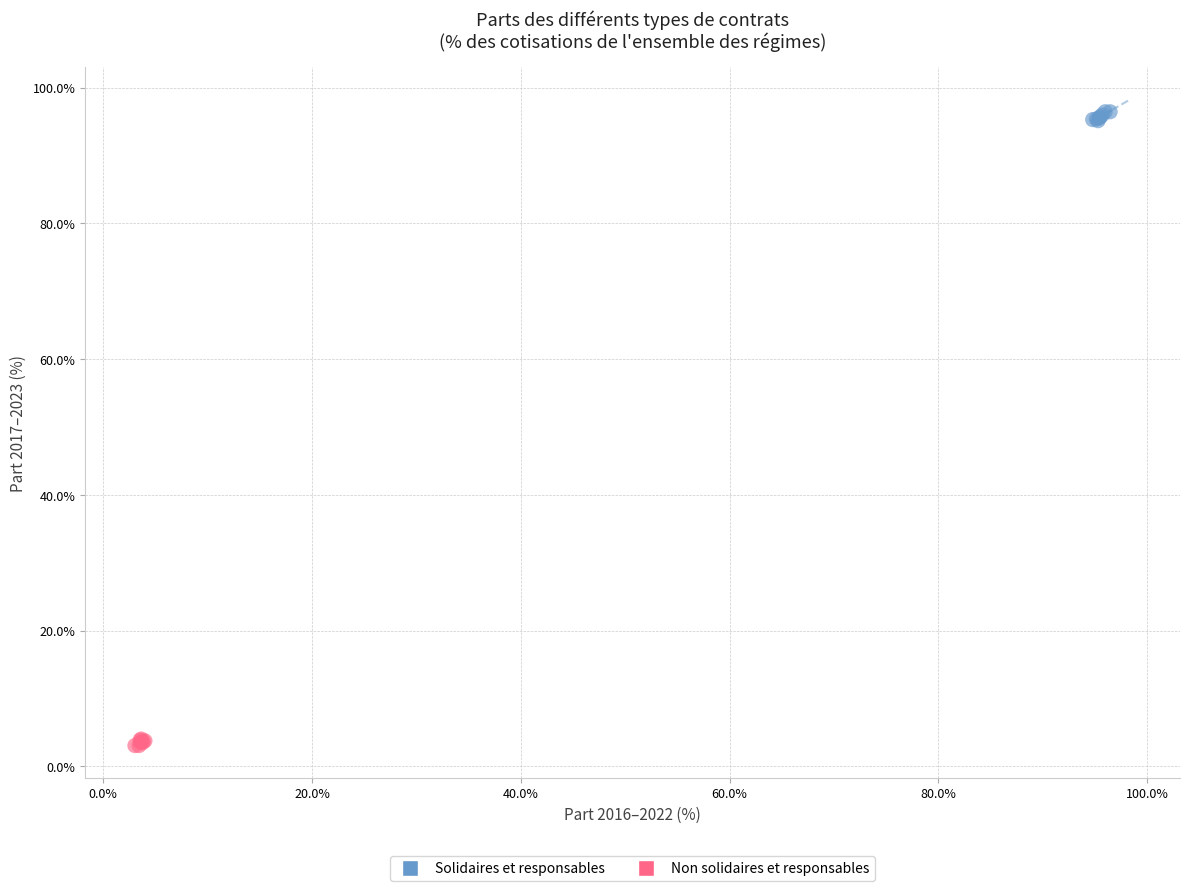

What are all the series names shown in the legend?

Solidaires et responsables, Non solidaires et responsables